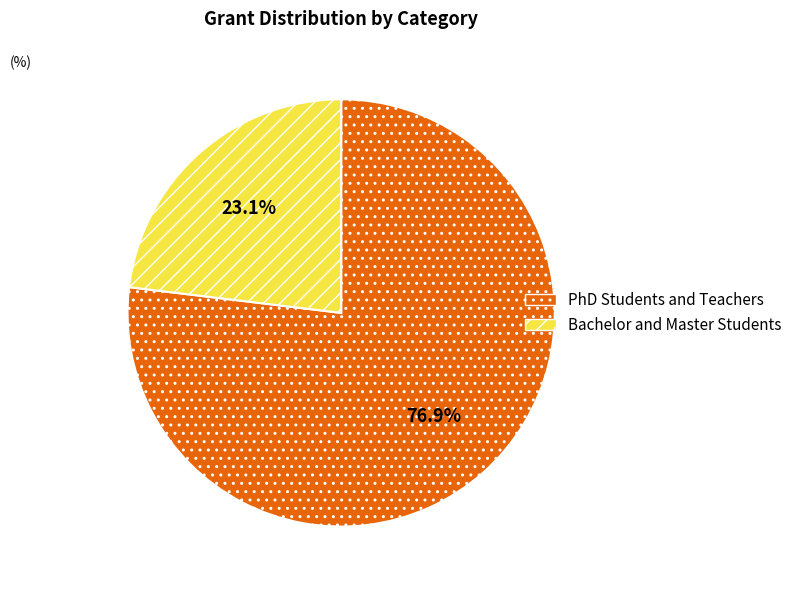

Approximately how many times larger is the value at PhD Students and Teachers compared to Bachelor and Master Students?

3.3